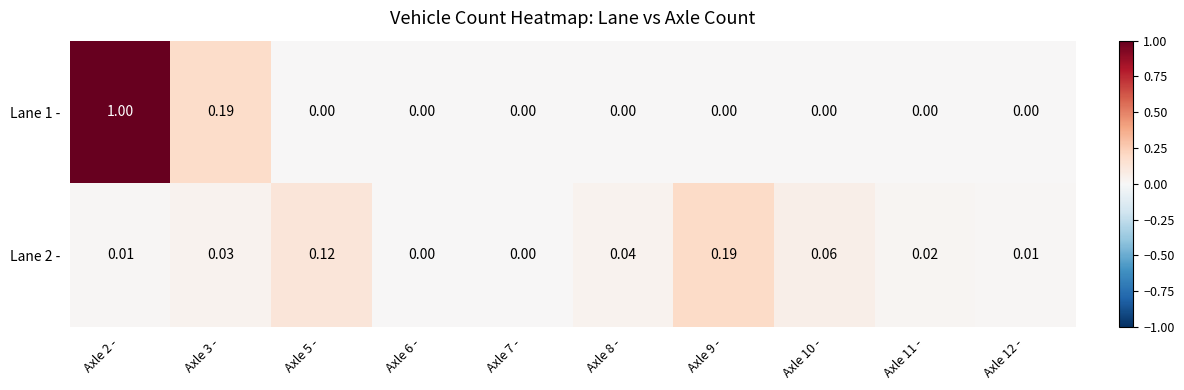

Is the value of Lane 1 - at Axle 11 - greater than the value of Lane 2 - at Axle 2 -?

No